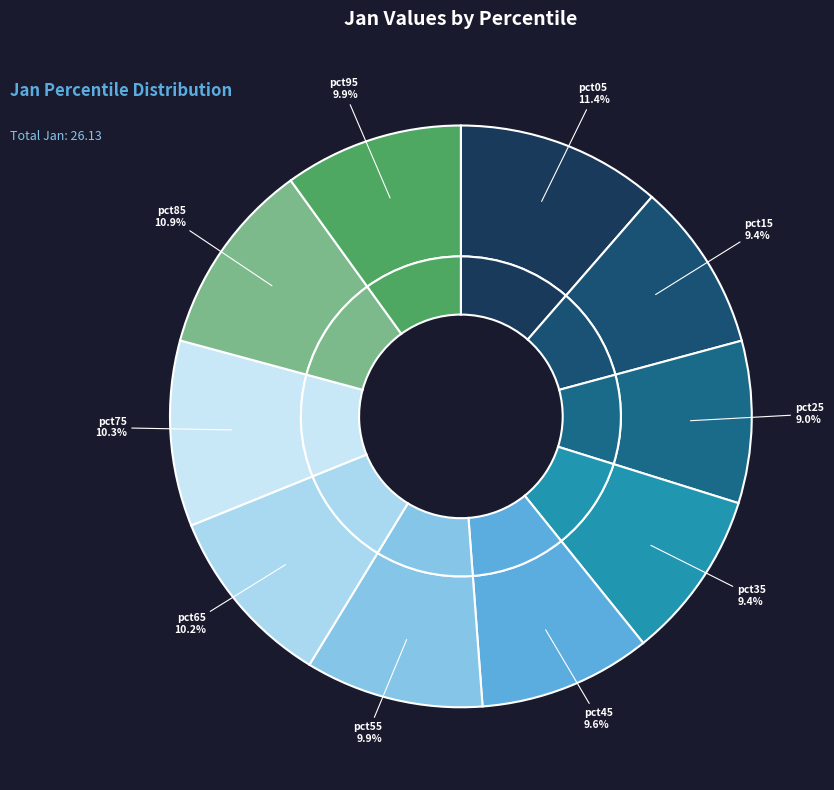

How many segments does this pie chart have?

10